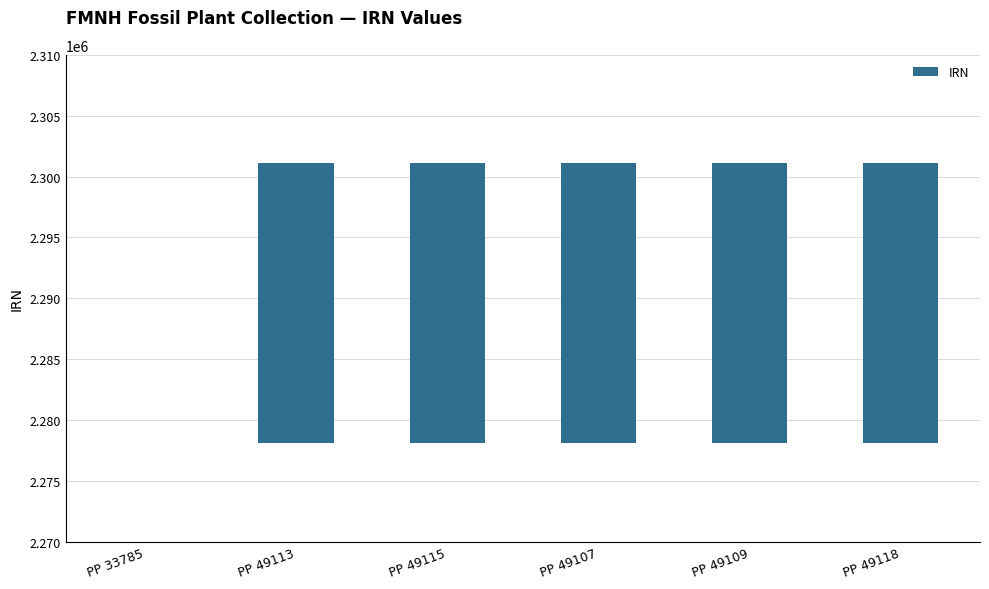

What is the difference between the values at PP 49115 and PP 49118?

3